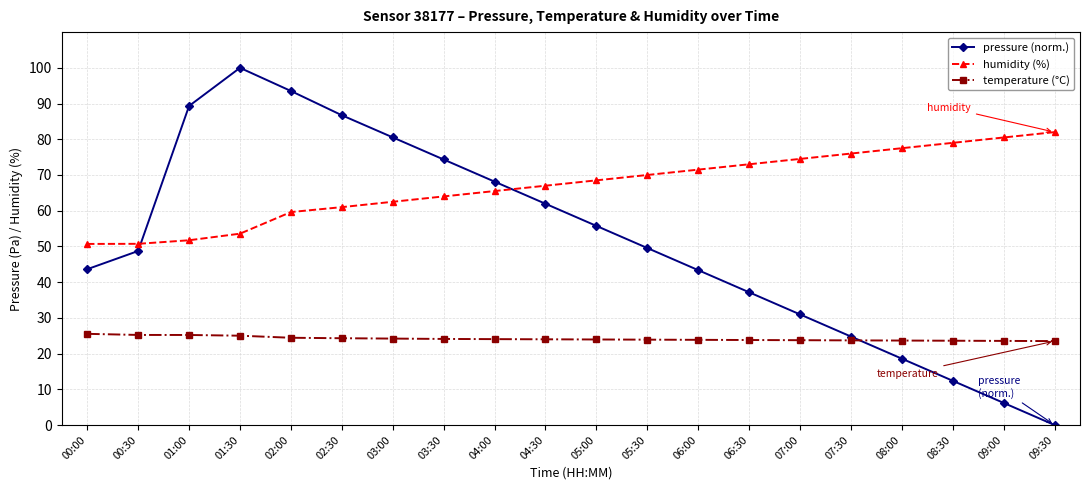

What is the highest value of the pressure (norm.) series?

100.0